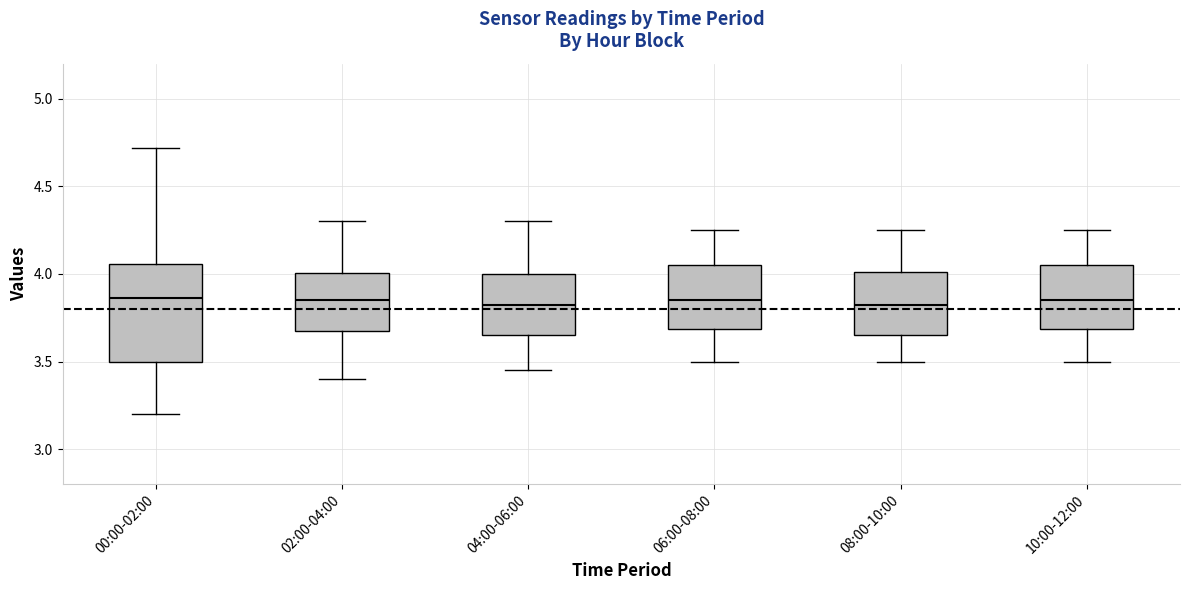

Reading left to right, transcribe this box plot: for each box, give where its median line is, the range the box spans, and where its two whiskers end, as read against the y-axis. The values are not printed on the chart, so give them approximately, as read against the axis.

00:00-02:00: median 3.85, box 3.50 to 4.05, whiskers 3.20 to 4.70
02:00-04:00: median 3.85, box 3.65 to 4.00, whiskers 3.40 to 4.30
04:00-06:00: median 3.85, box 3.65 to 4.00, whiskers 3.45 to 4.30
06:00-08:00: median 3.85, box 3.70 to 4.05, whiskers 3.50 to 4.25
08:00-10:00: median 3.85, box 3.65 to 4.00, whiskers 3.50 to 4.25
10:00-12:00: median 3.85, box 3.70 to 4.05, whiskers 3.50 to 4.25